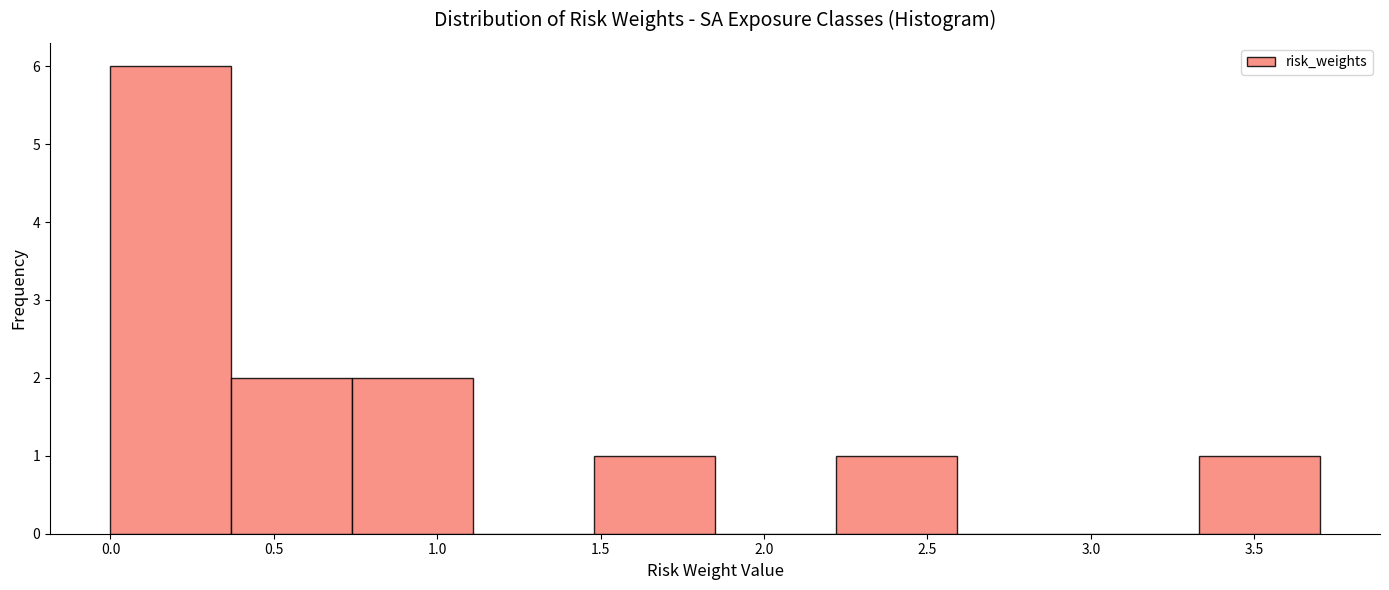

Reading left to right, transcribe this chart: for each bar, give the range it covers on the x-axis and its height. Neither the bar edges nor the heights are printed on the chart, so give them approximately, as read against the axes.

0.00 to 0.37: 6
0.37 to 0.74: 2
0.74 to 1.11: 2
1.11 to 1.48: 0
1.48 to 1.85: 1
1.85 to 2.22: 0
2.22 to 2.59: 1
2.59 to 2.96: 0
2.96 to 3.33: 0
3.33 to 3.70: 1